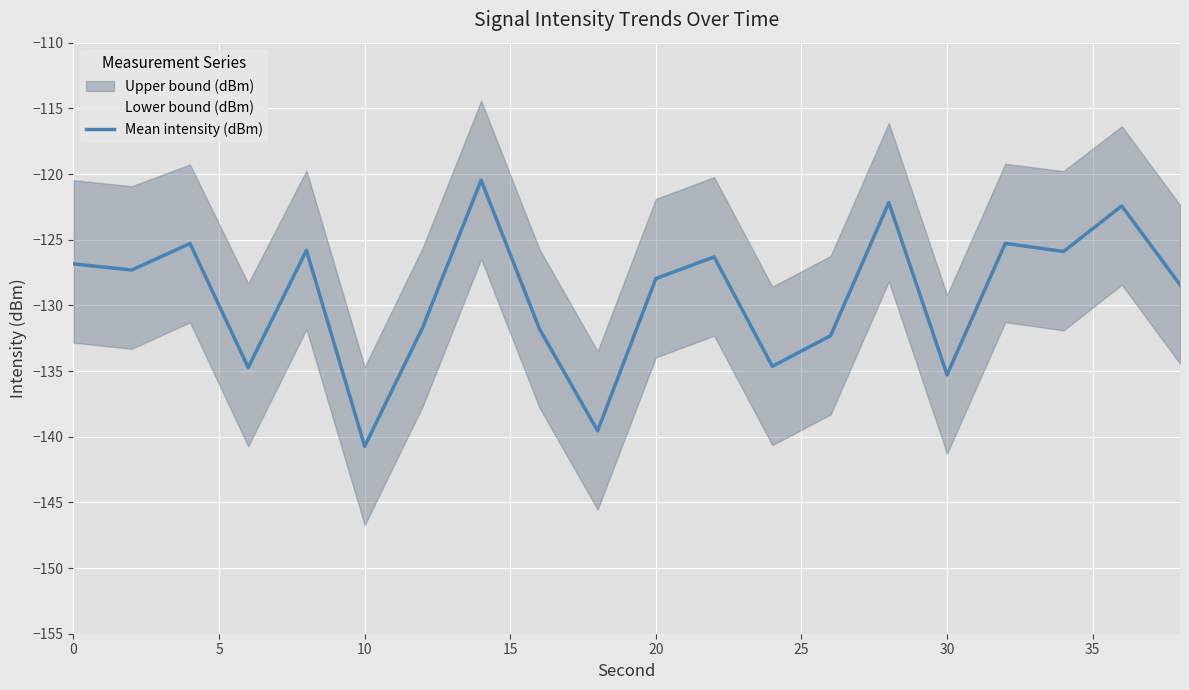

Which category has the lowest value in the Mean intensity (dBm) series?

10